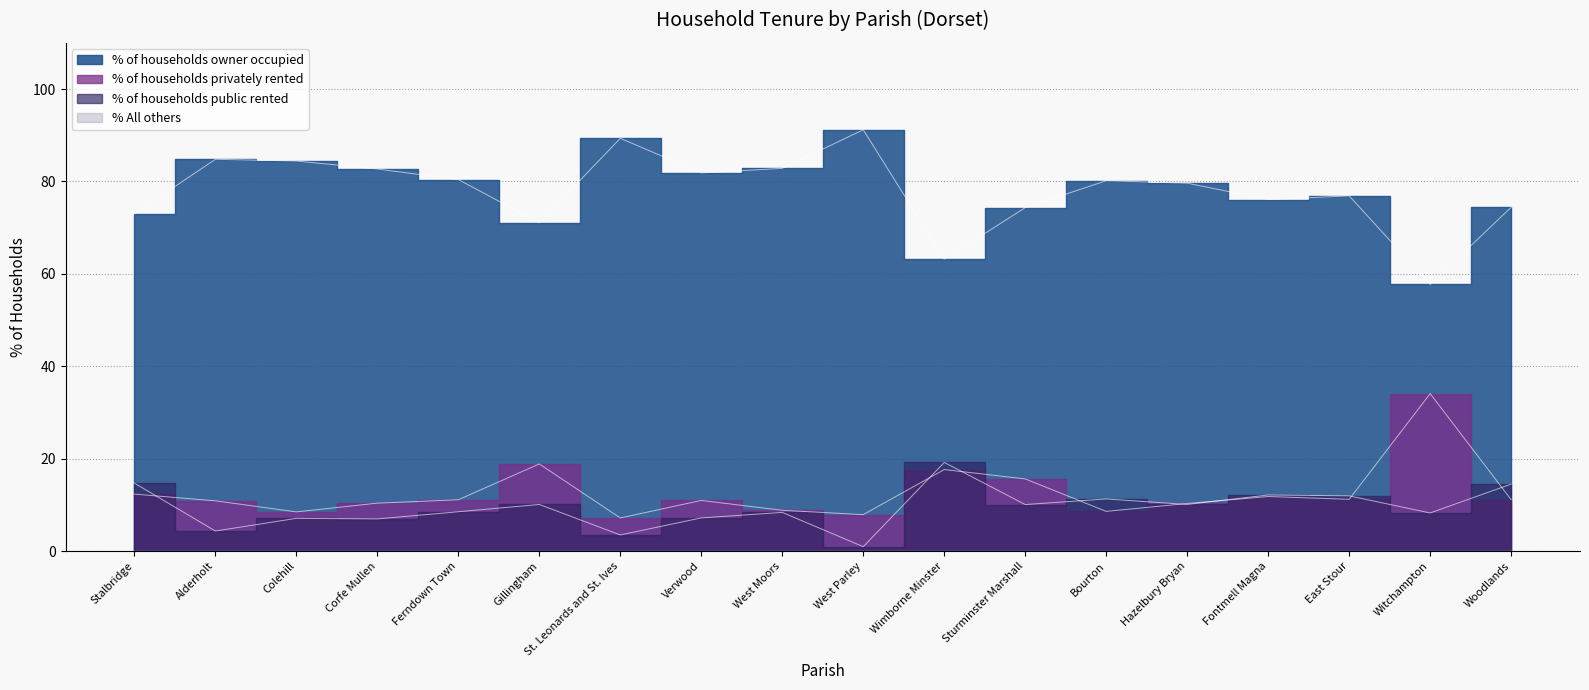

How many data points does each series have?

18